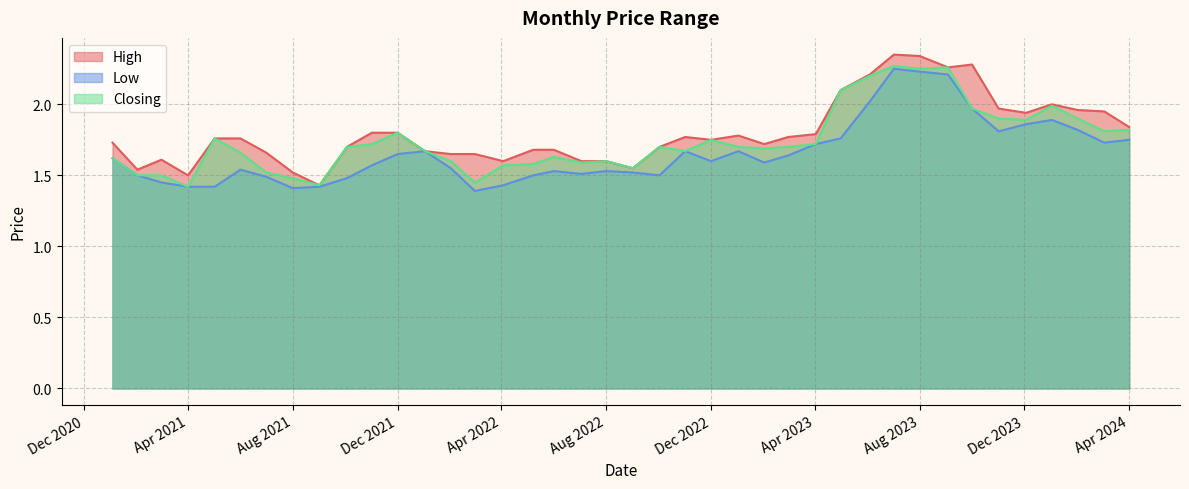

True or false: Closing and Low intersect in this chart.

False